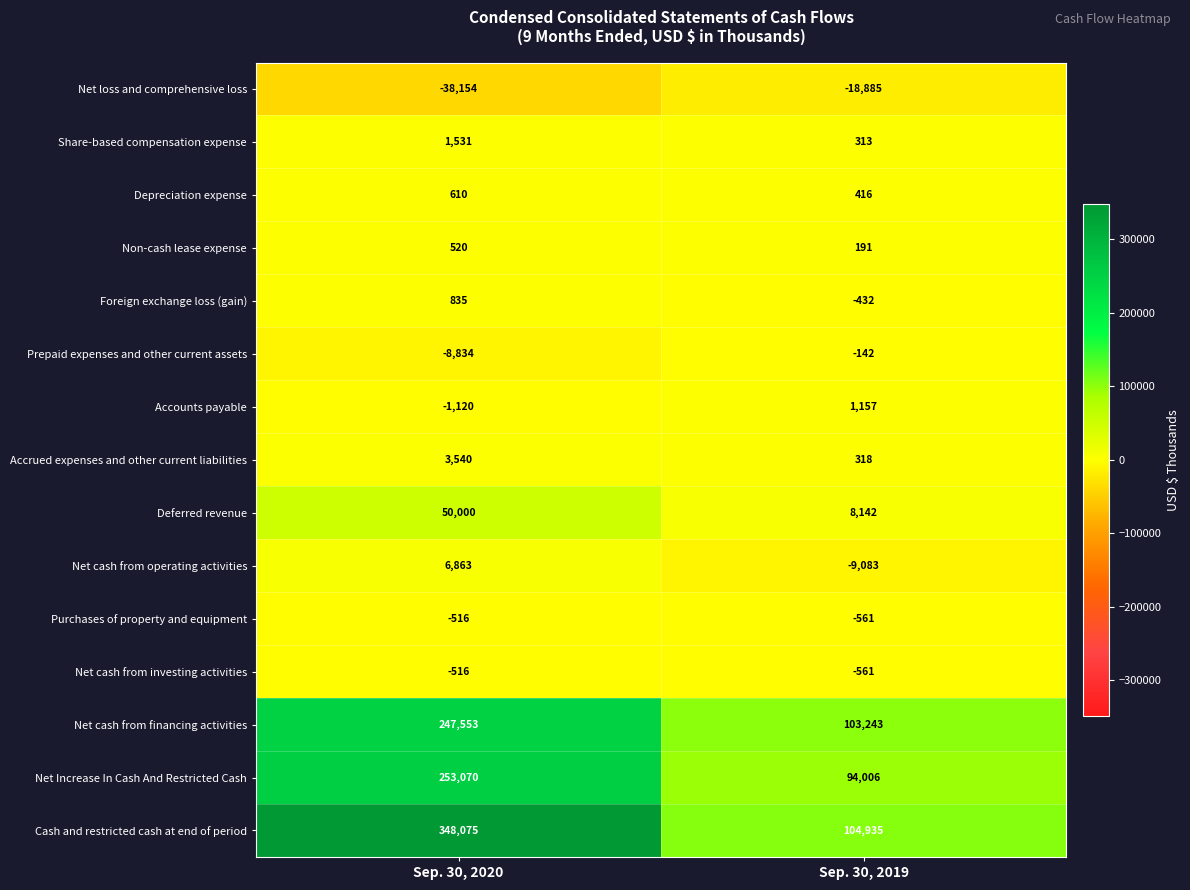

True or false: Net cash from operating activities has a value of 2900 at Sep. 30, 2020.

False